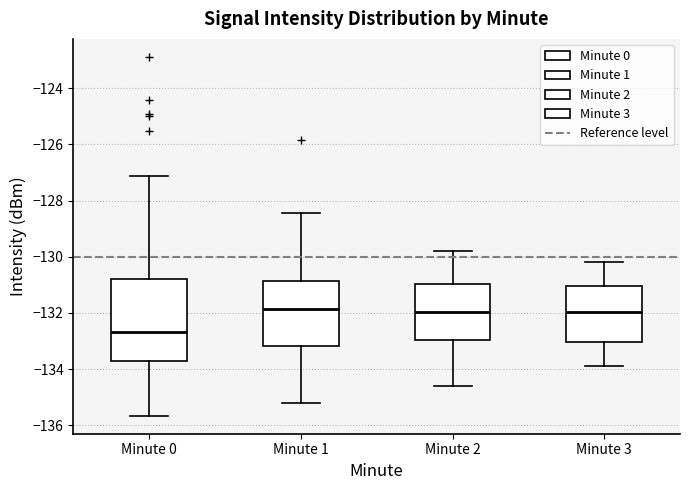

Comparing the boxes themselves (not the whiskers), which one is the tallest?

Minute 0